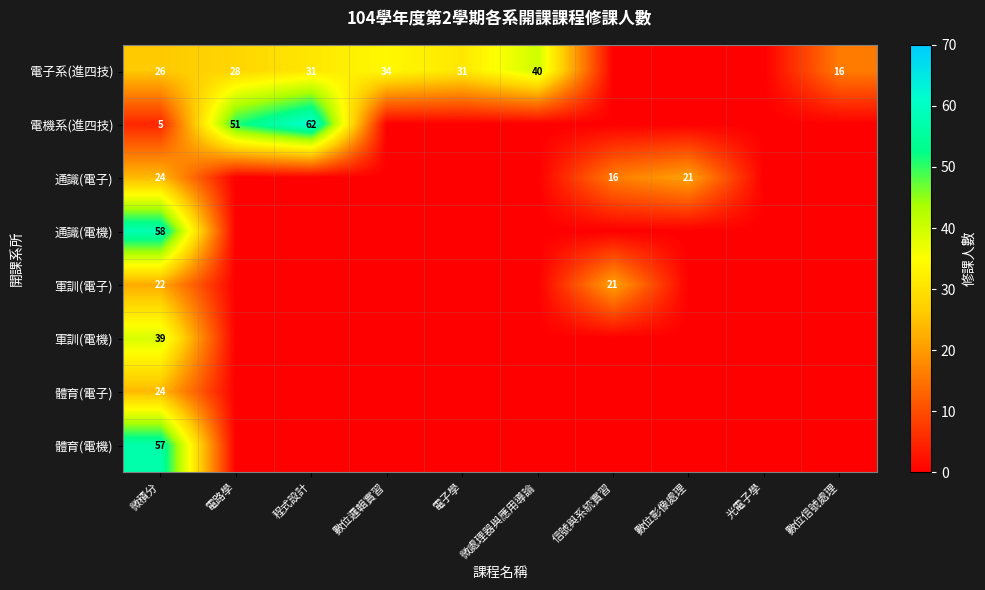

The value of 電子系(進四技) at 數位信號處理 is 24. True or false?

False